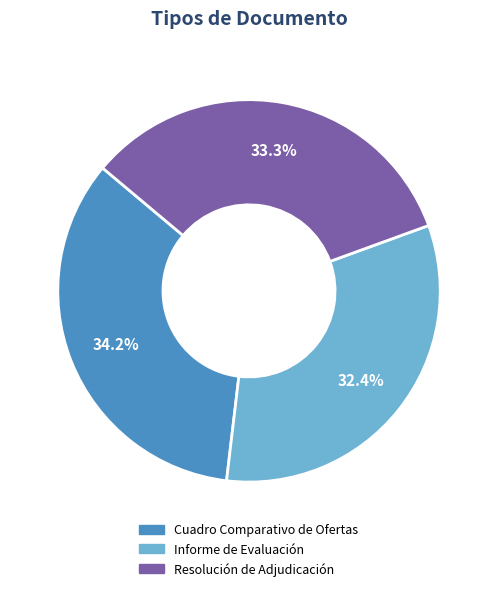

Rank the categories by value from lowest to highest.

Informe de Evaluación, Resolución de Adjudicación, Cuadro Comparativo de Ofertas